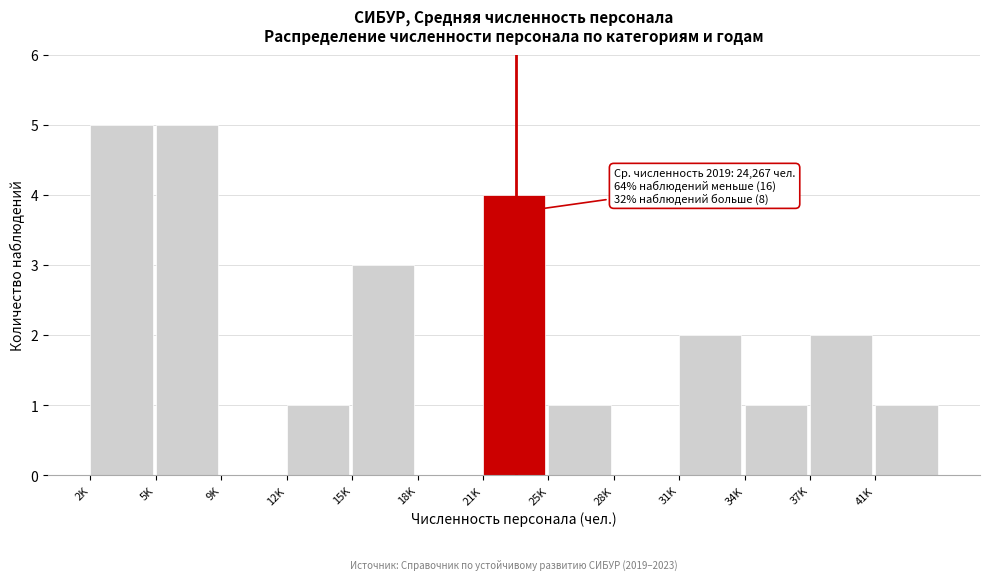

Reading right to left, list all the values displayed in this chart.

41K=1	37K=2	34K=1	31K=2	28K=0	25K=1	21K=4	18K=0	15K=3	12K=1	9K=0	5K=5	2K=5